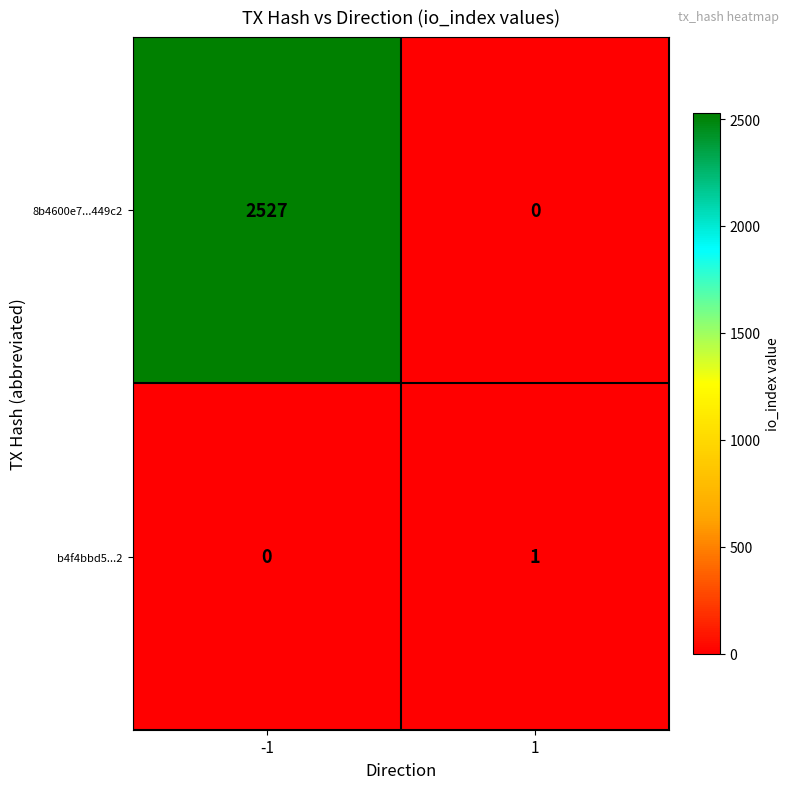

Reading left to right, extract all data points from this chart.

8b4600e7...449c2: -1=2527	1=0
b4f4bbd5...2: -1=0	1=1